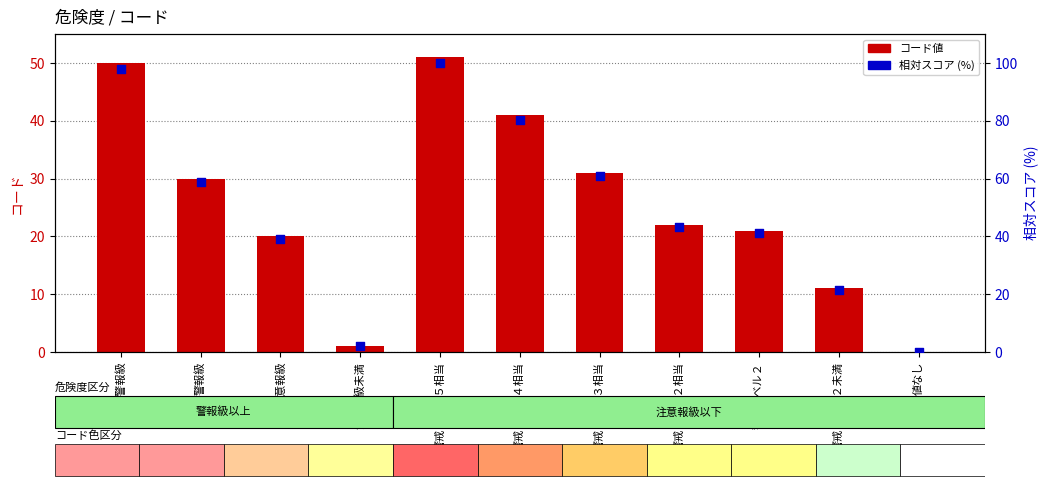

At which category is the sum across all series the highest?

警戒レベル５相当